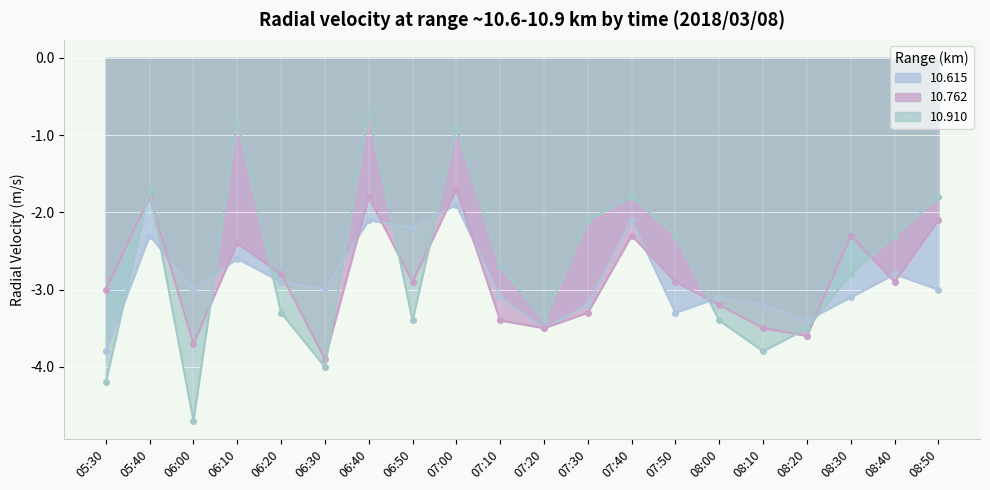

Which series ends up on top after the final intersection of 10.762 and 10.615?

10.762